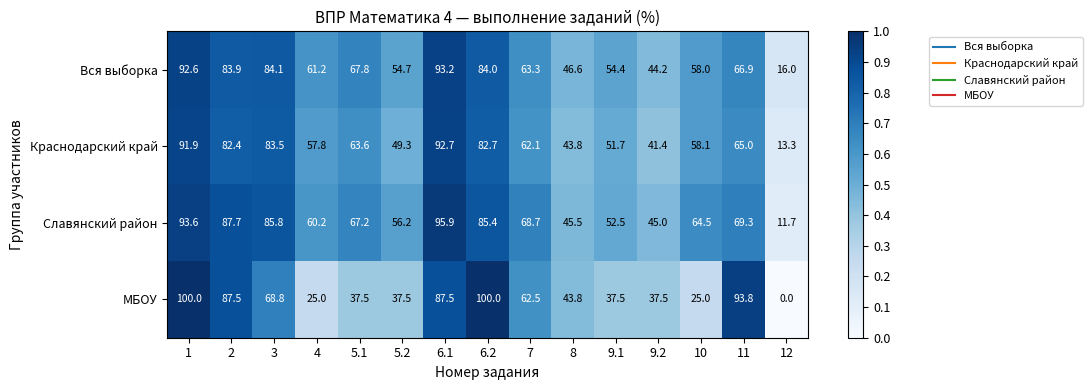

Between 5.1 and 12, which series saw the biggest shift?

Славянский район